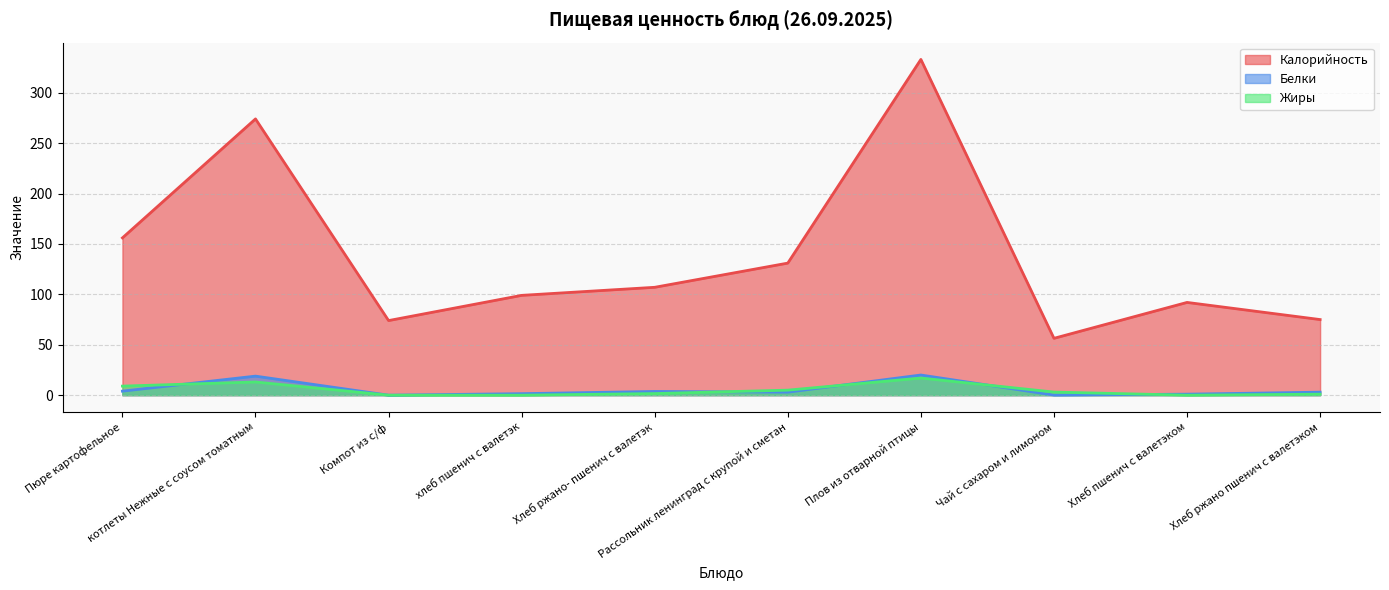

Between Хлеб ржано пшенич с валетэком and хлеб пшенич с валетэк, which is larger?

хлеб пшенич с валетэк